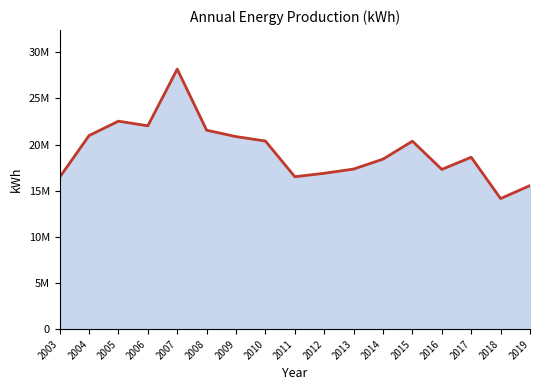

Which category has the lowest value across all series?

2018